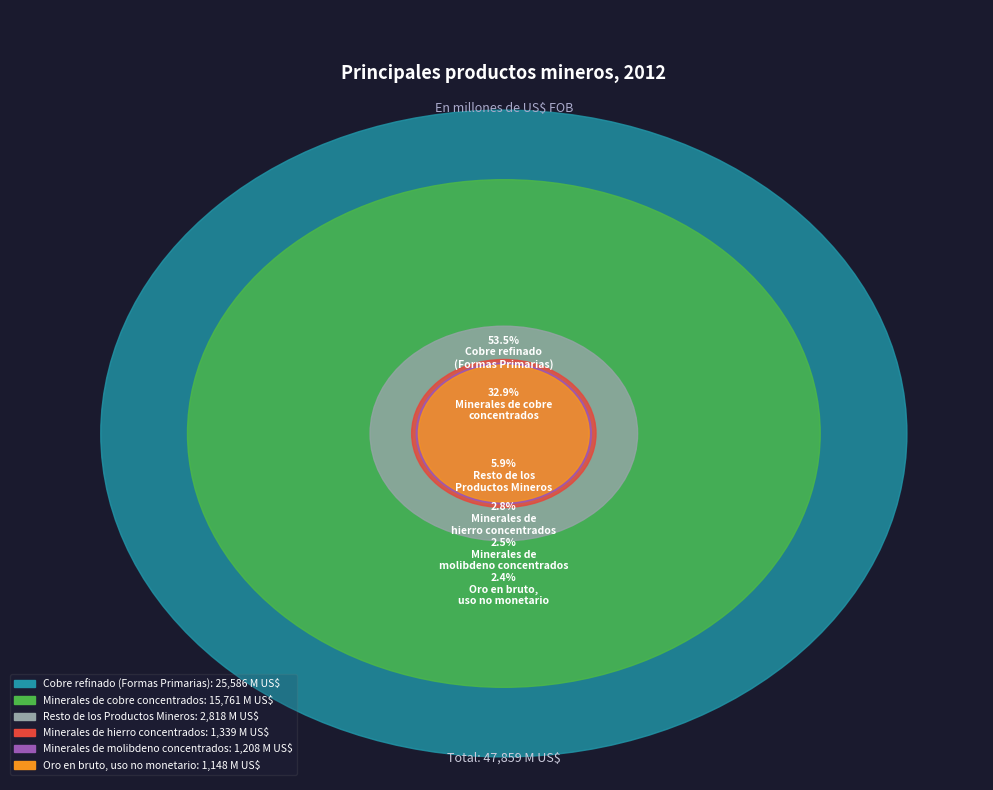

Rank the categories by value from highest to lowest.

Cobre refinado
(Formas Primarias), Minerales de cobre
concentrados, Resto de los
Productos Mineros, Minerales de
hierro concentrados, Minerales de
molibdeno concentrados, Oro en bruto,
uso no monetario